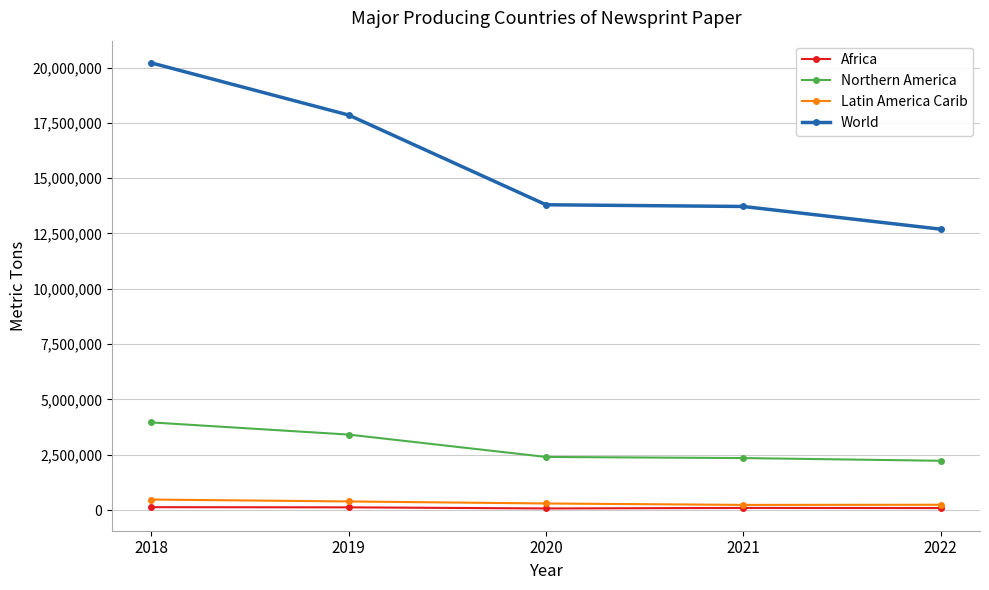

Where does the World series first go above 13796699?

2018